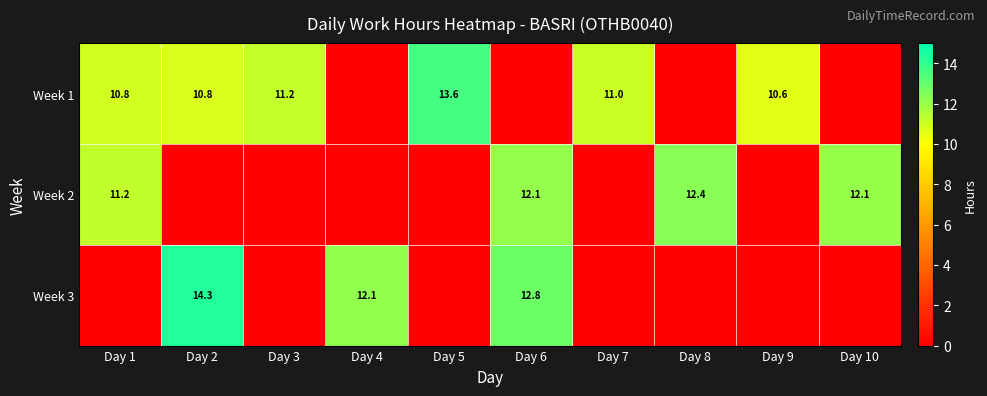

What is the sum of the Week 1 values at Day 1 and Day 2?

21.6